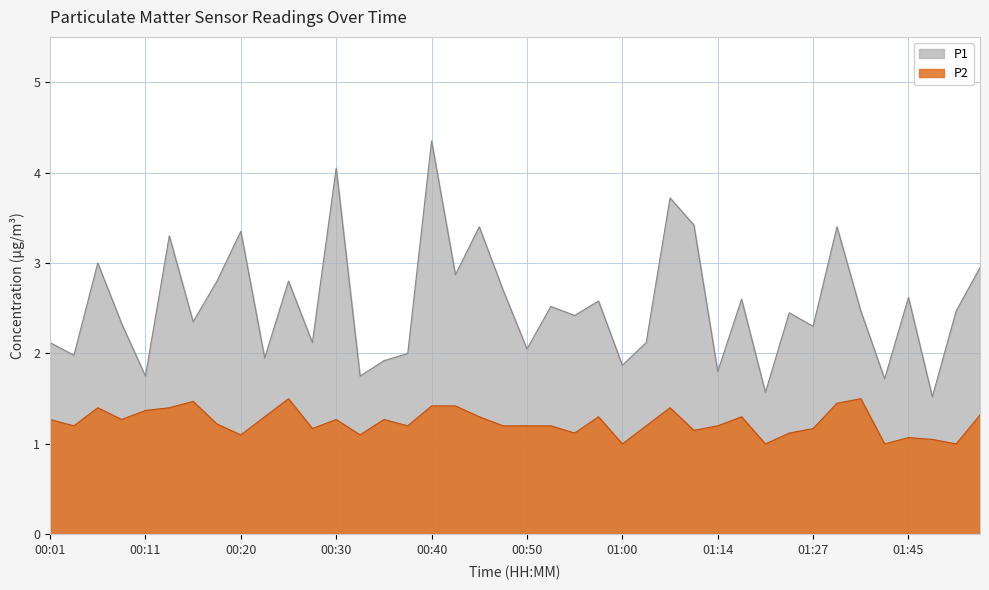

True or false: P2 and P1 intersect in this chart.

False